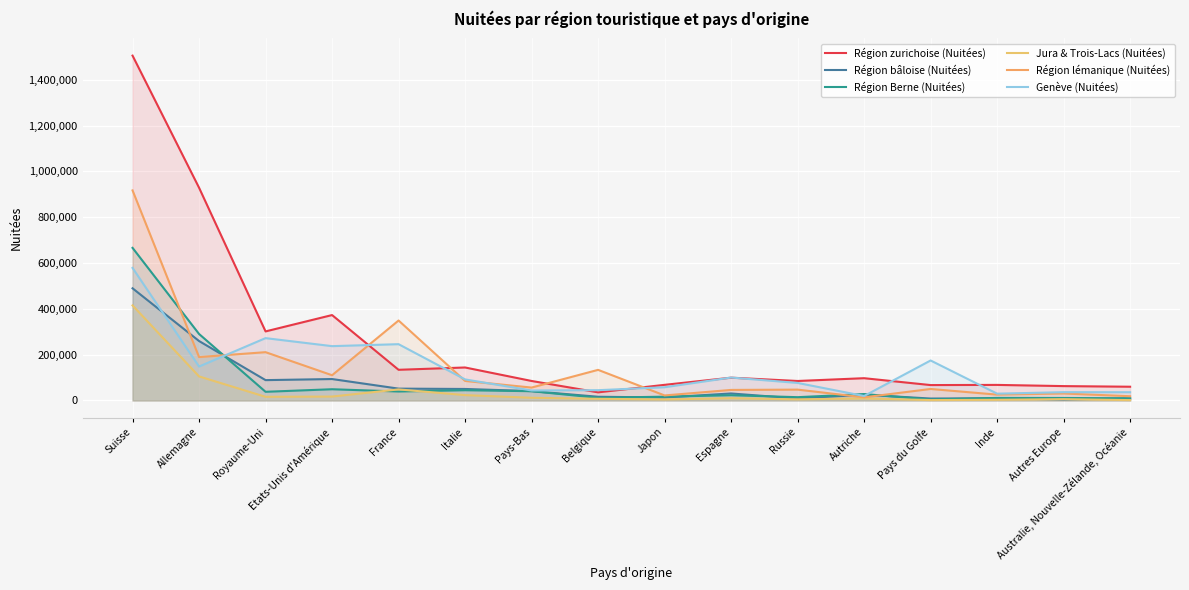

Which has a higher value, Russie or Australie, Nouvelle-Zélande, Océanie?

Russie